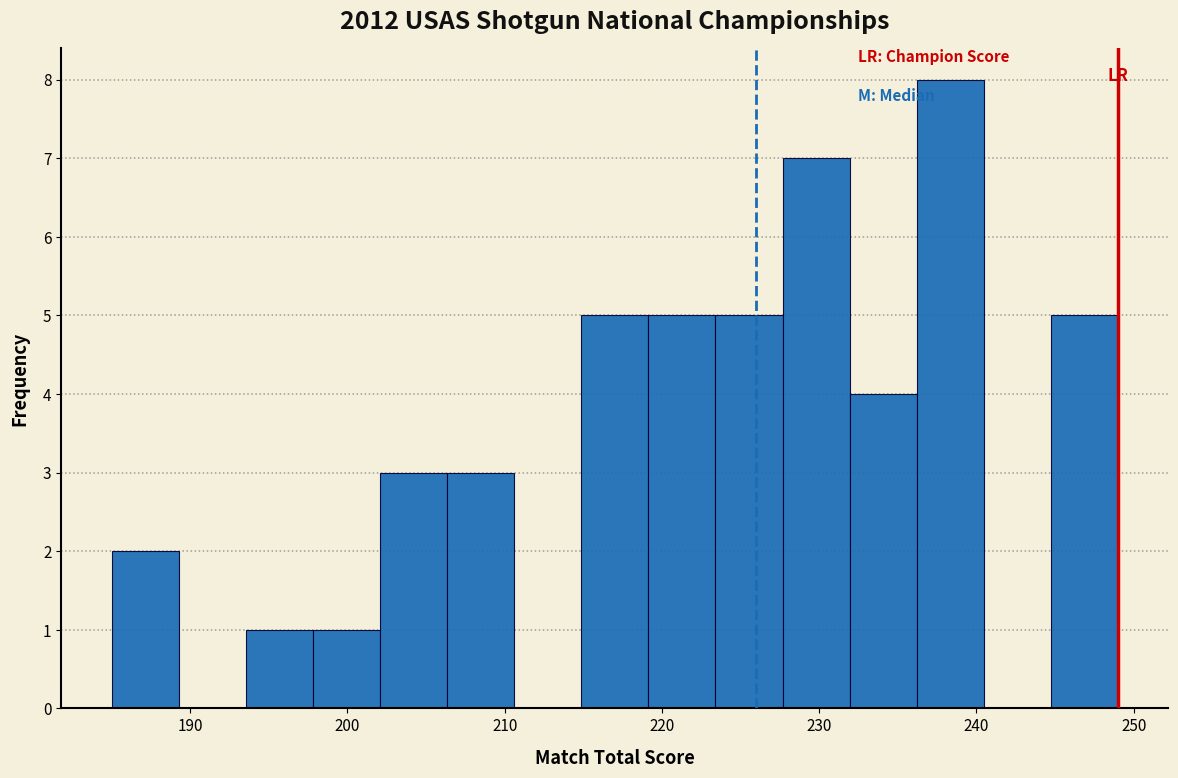

Which range on the x-axis has the tallest bar?

236 to 240